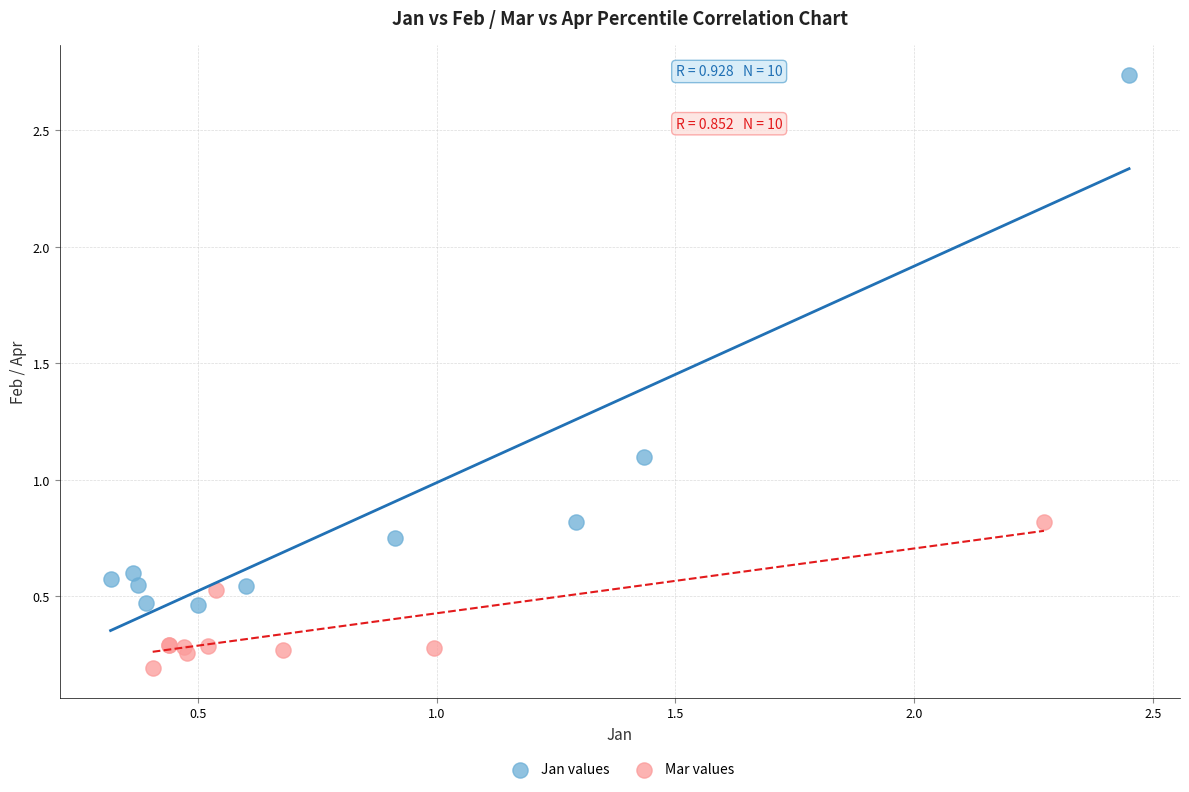

Which series has the widest spread of Y values?

Jan values